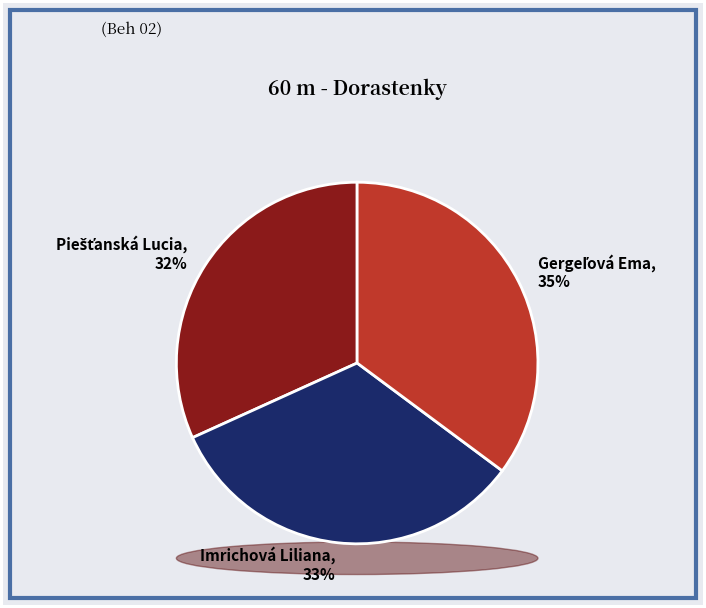

What is the total percentage of Imrichová Liliana and Piešťanská Lucia?

64.8%